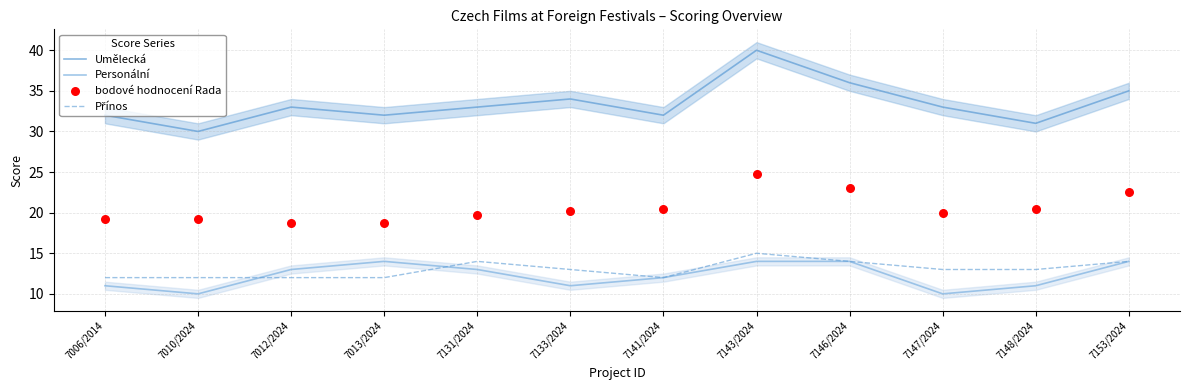

Which series reaches the maximum Y coordinate?

Umělecká